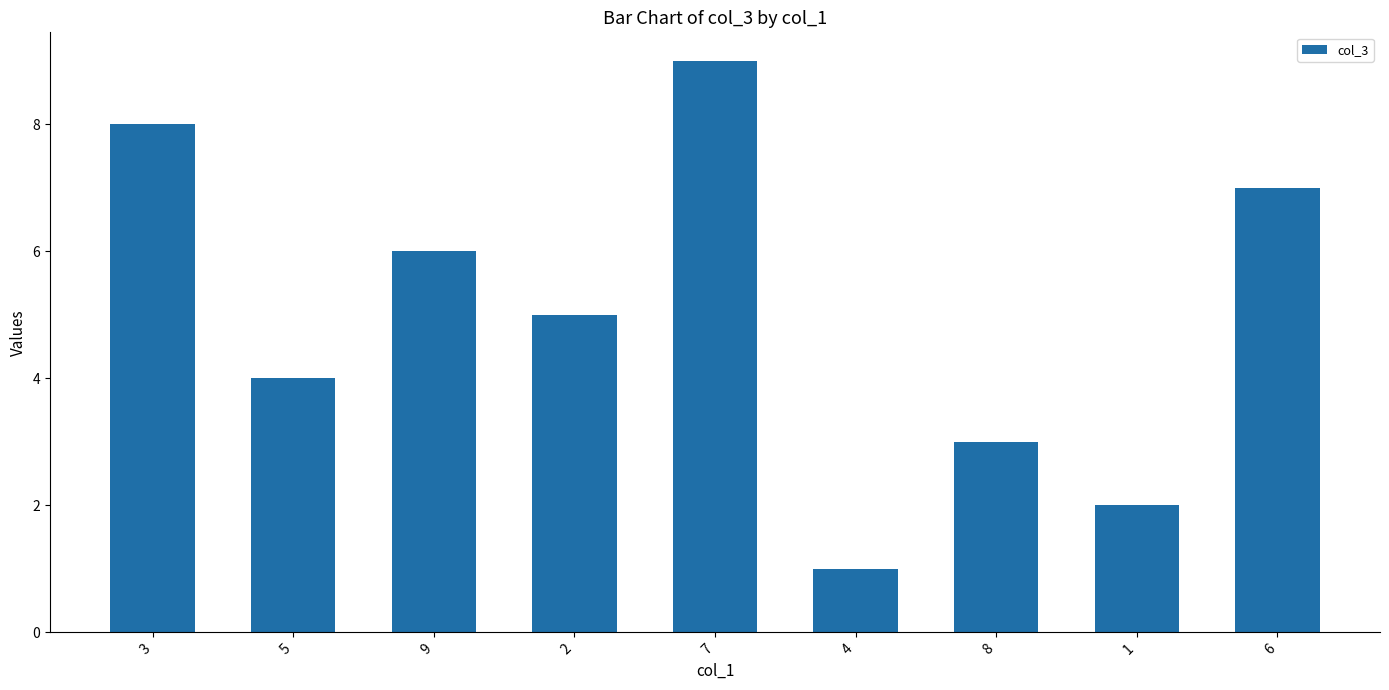

List the labels in order of value, largest first.

7, 3, 6, 9, 2, 5, 8, 1, 4